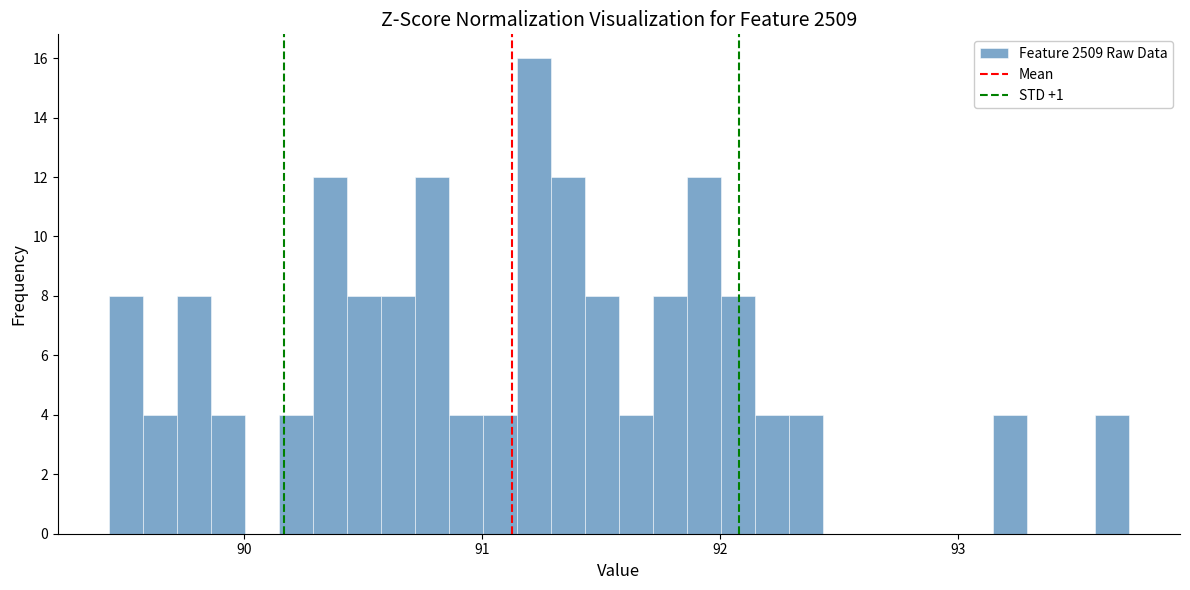

Read against the x-axis, roughly where is the centre of the tallest bar?

91.2